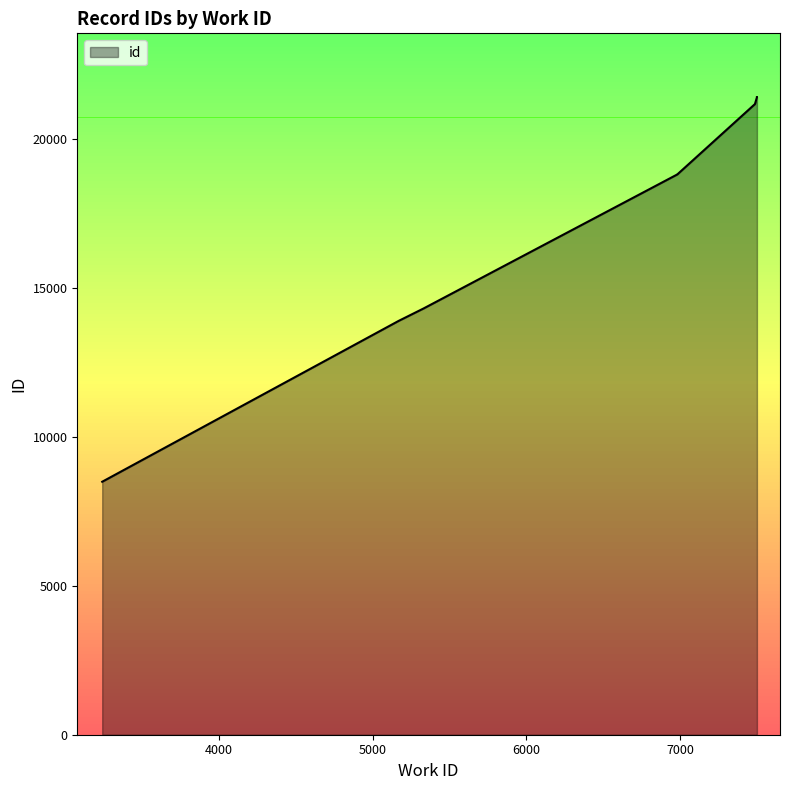

Reading left to right, what are all the values shown in this chart?

3241=8494	5169=13895	5331=14312	6982=18815	6982=18816	6982=18817	7486=21175	7498=21386	7499=21405	7499=21409